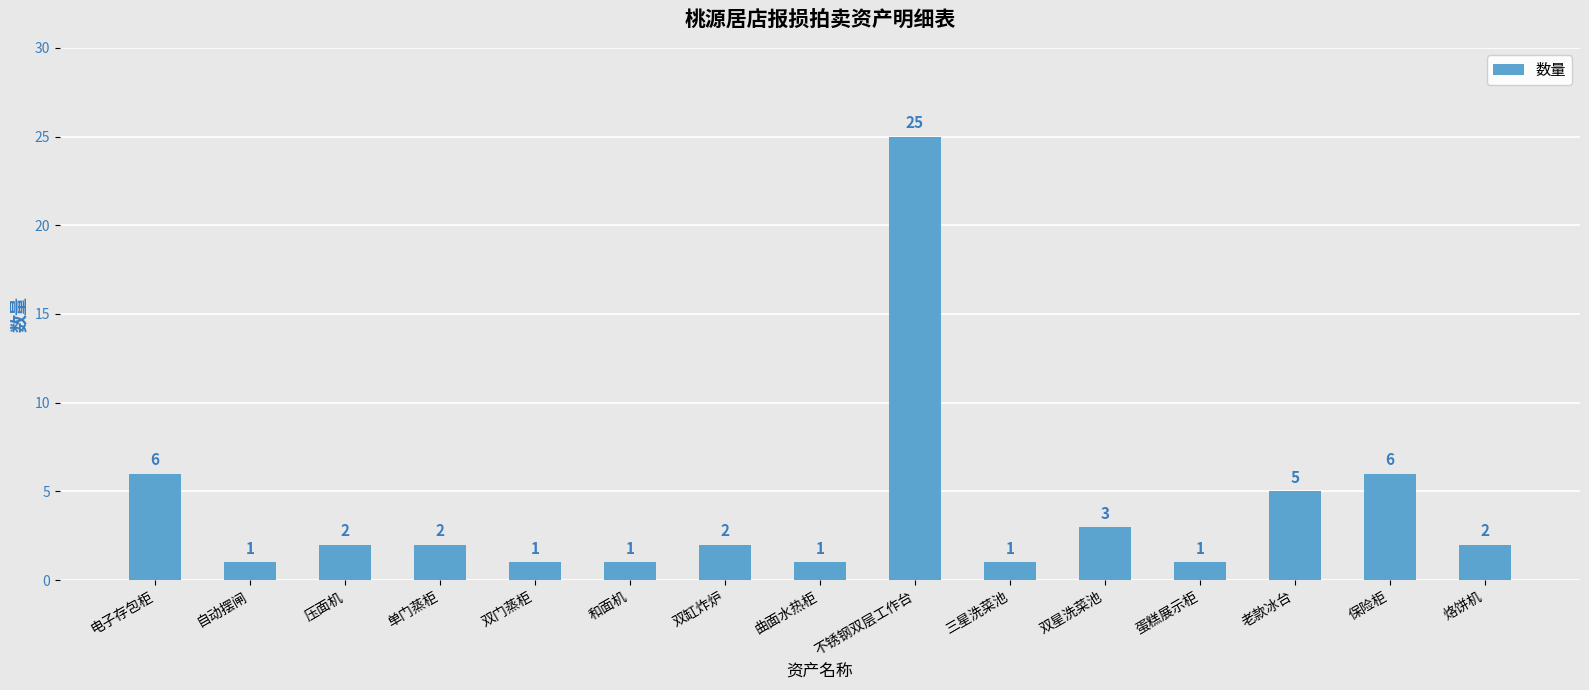

What is the sum of all values?

59